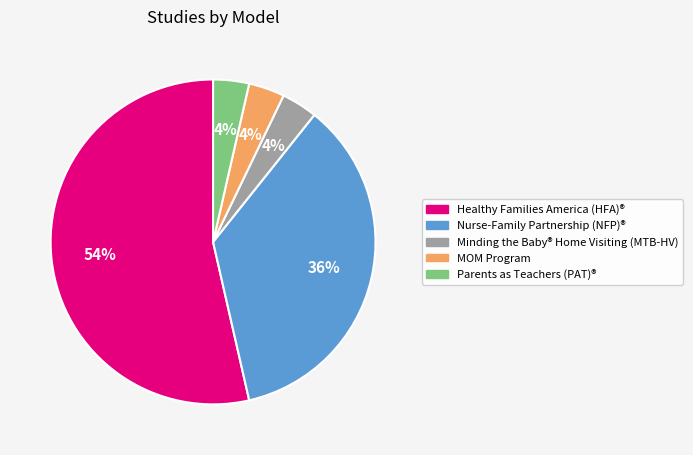

Is it true that Minding the Baby® Home Visiting (MTB-HV) is 4% of the pie?

True